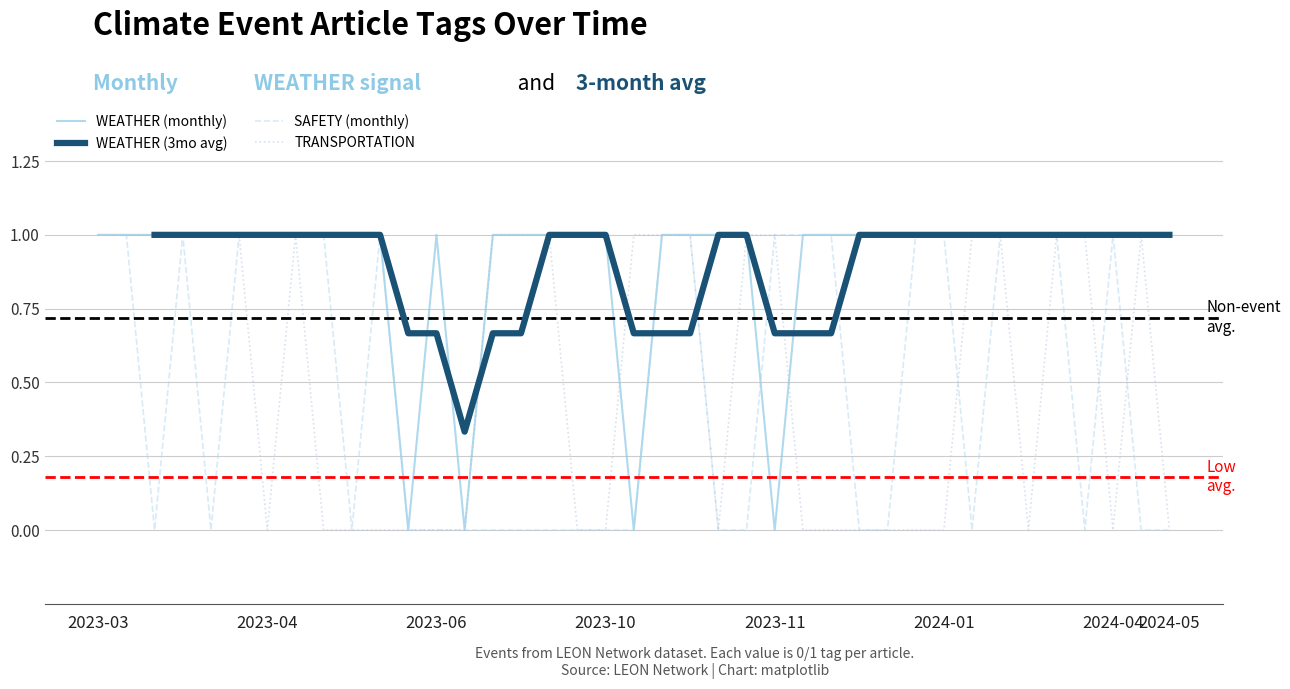

Which has a higher value, 37 or 25?

37